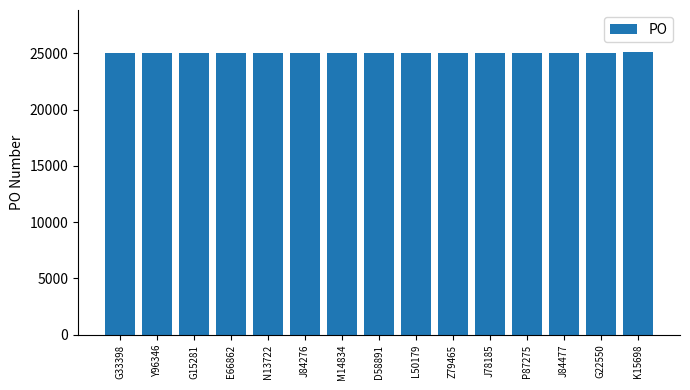

The chart shows a value of 25014 at Y96346. True or false?

True